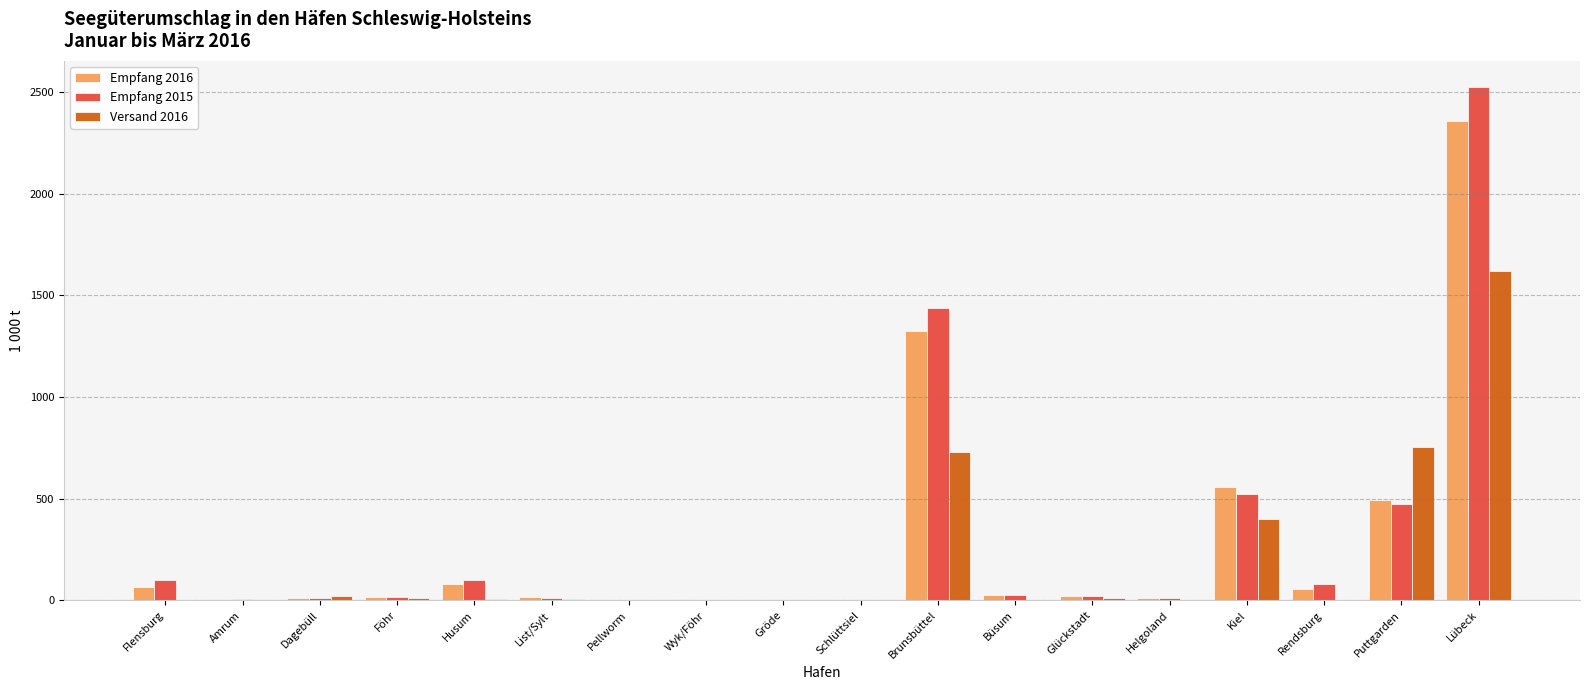

What is the total value across all series at Kiel?

1476.3